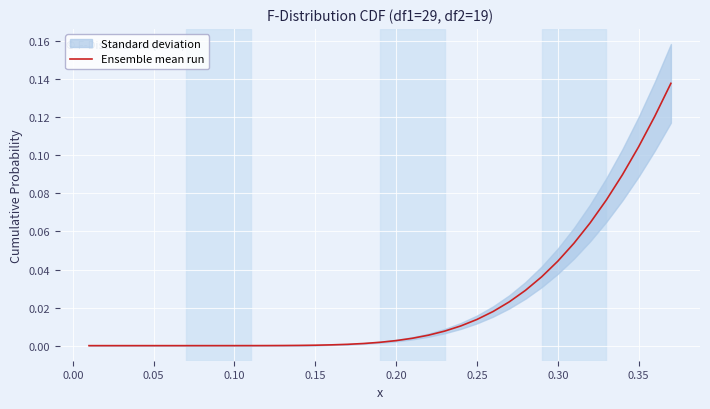

How many categories are shown in the chart?

37